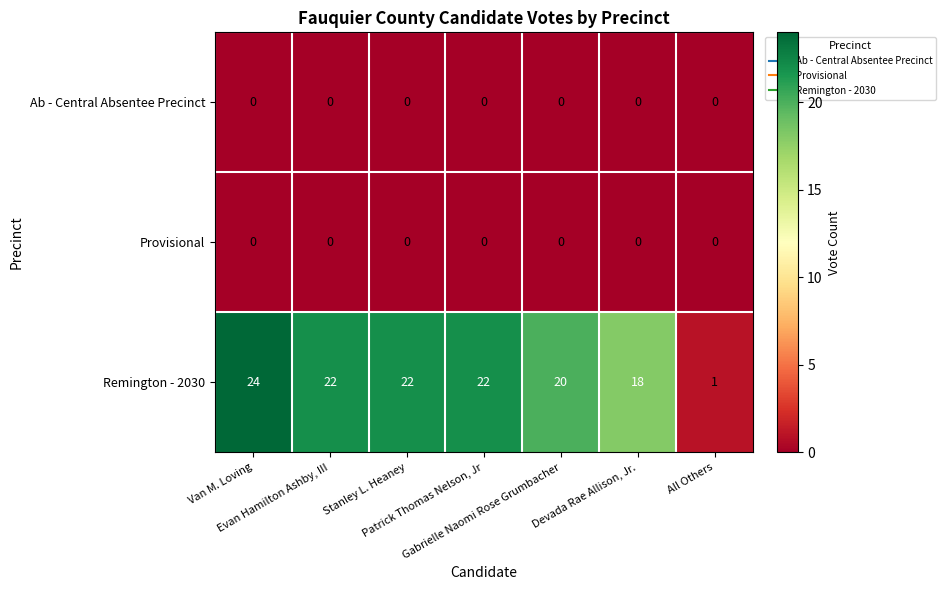

What is the sum of all Remington - 2030 values?

129